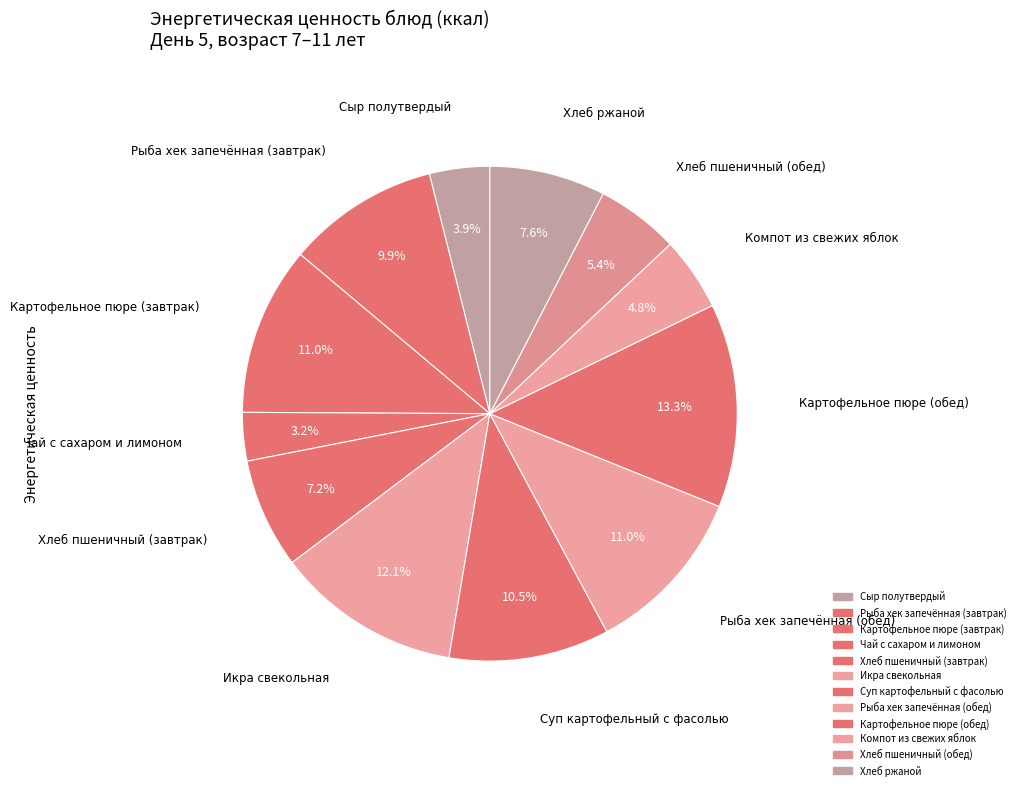

Rank the categories by value from lowest to highest.

Чай с сахаром и лимоном, Сыр полутвердый, Компот из свежих яблок, Хлеб пшеничный (обед), Хлеб пшеничный (завтрак), Хлеб ржаной, Рыба хек запечённая (завтрак), Суп картофельный с фасолью, Картофельное пюре (завтрак), Рыба хек запечённая (обед), Икра свекольная, Картофельное пюре (обед)